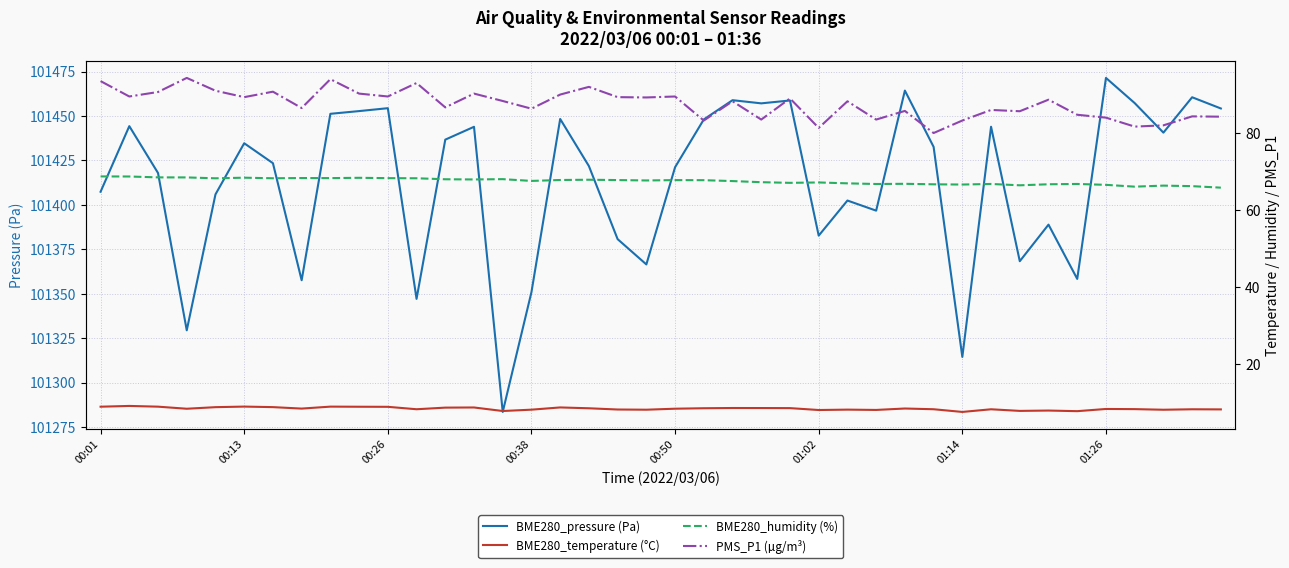

What is the maximum value for BME280_pressure (Pa)?

101471.4